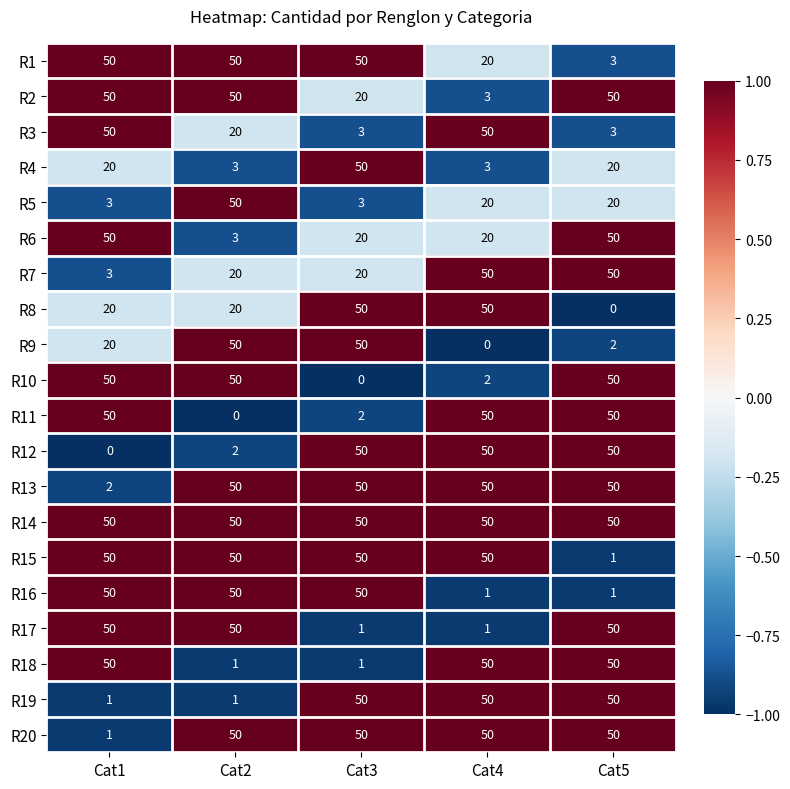

What is the total value across all series at Cat5?

650